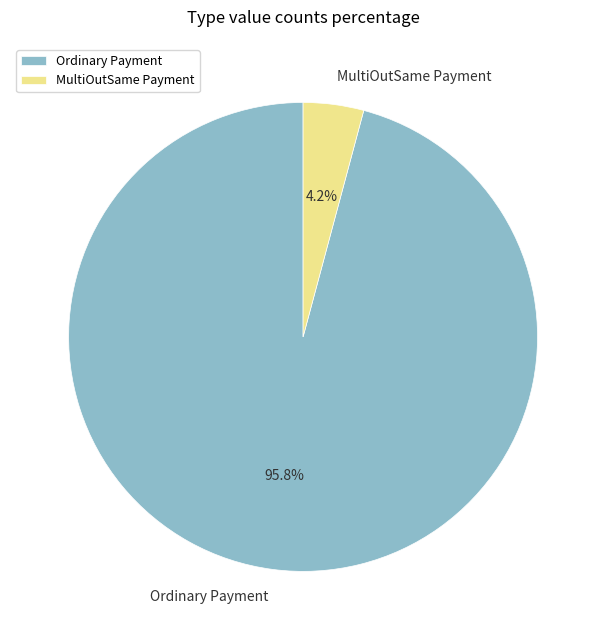

Which has a higher value, Ordinary Payment or MultiOutSame Payment?

Ordinary Payment